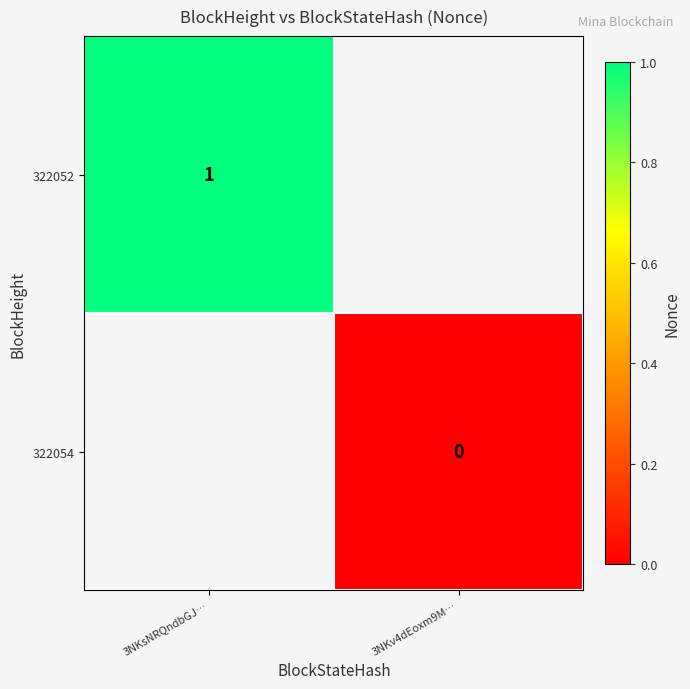

The value of 322052 at 3NKsNRQndbGJ… is 1. True or false?

True